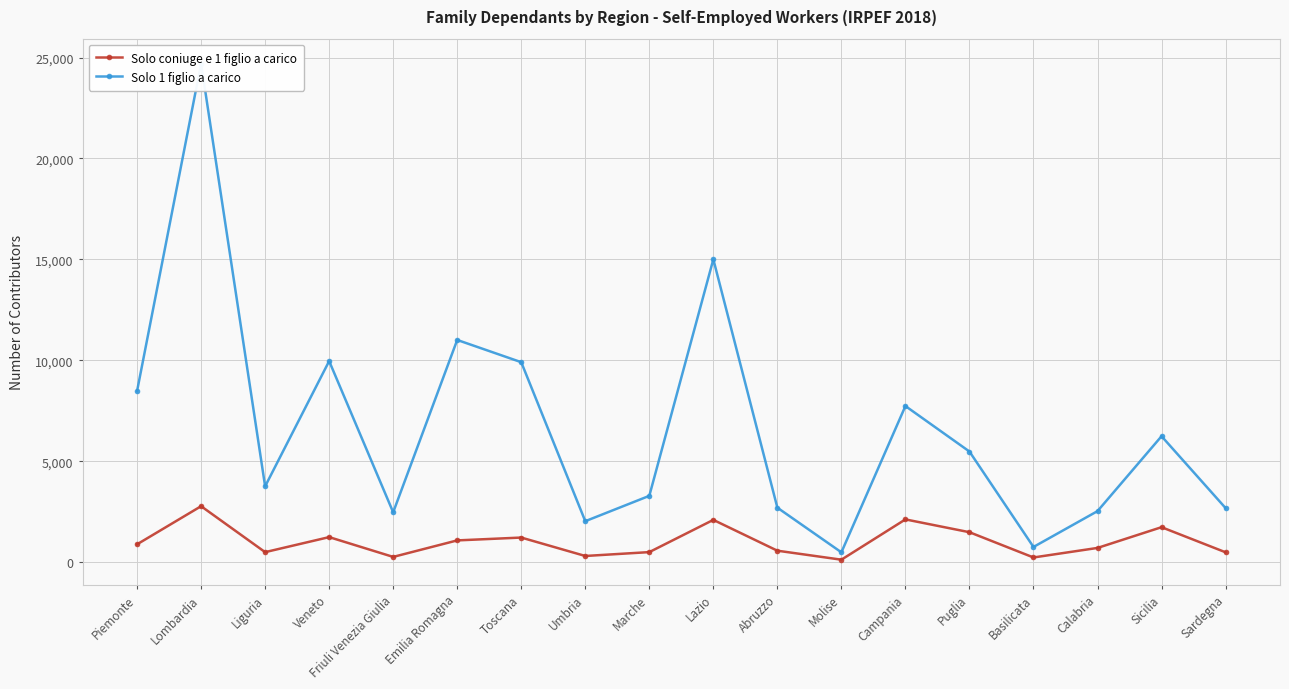

List the series in order of their peak value, lowest first.

Solo coniuge e 1 figlio a carico, Solo 1 figlio a carico